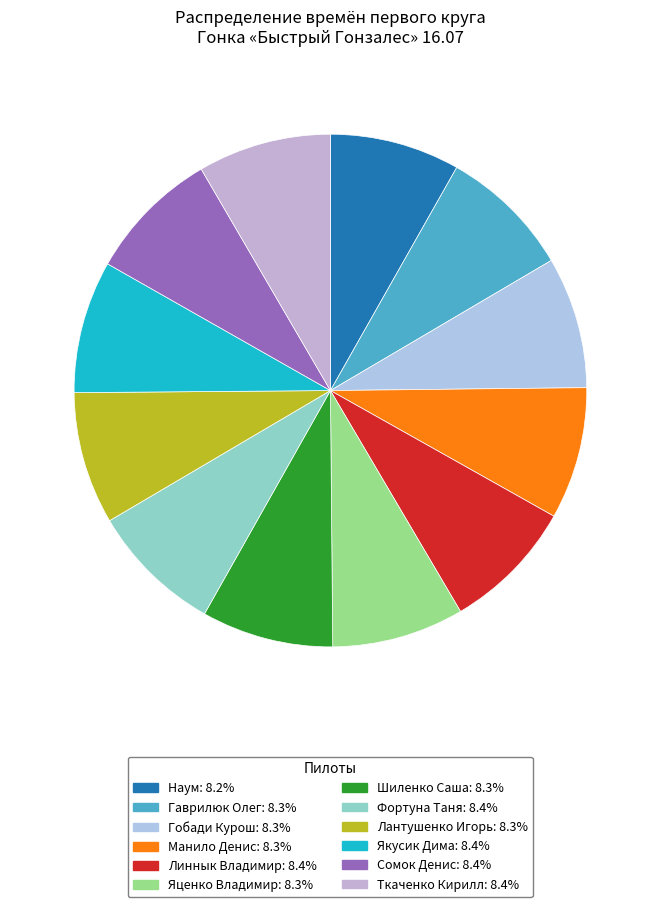

How many slices are in this pie chart?

12